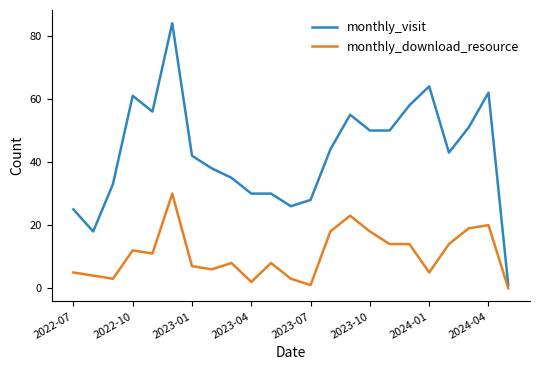

True or false: monthly_download_resource and monthly_visit cross at least once.

False